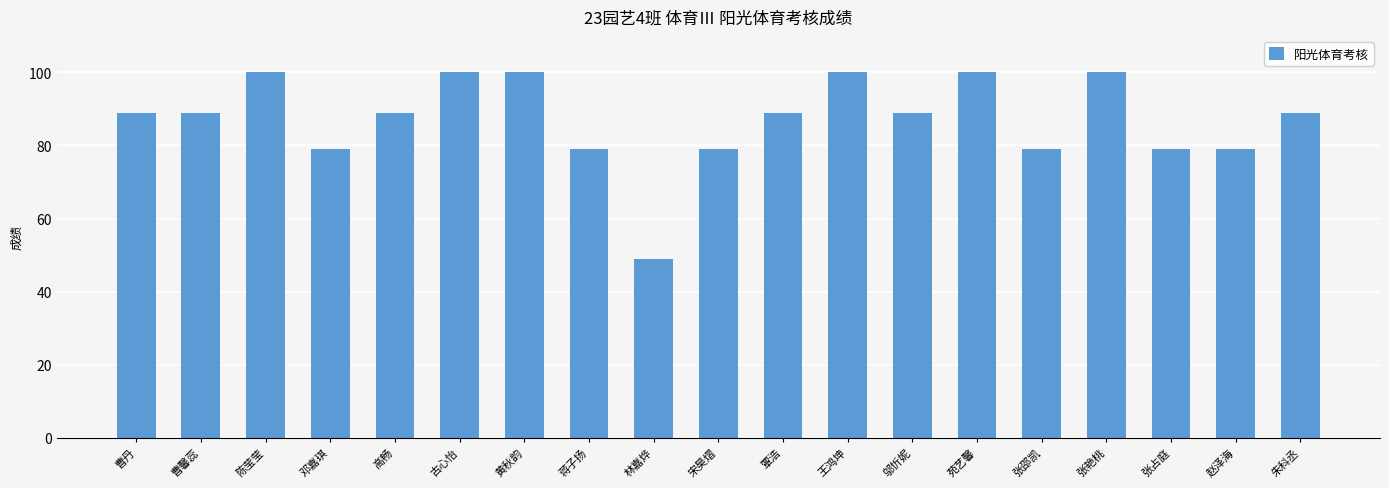

What is the average value?

87